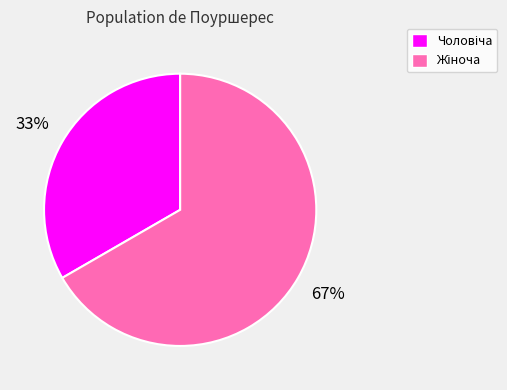

Is there any slice that represents more than half of the pie?

Yes